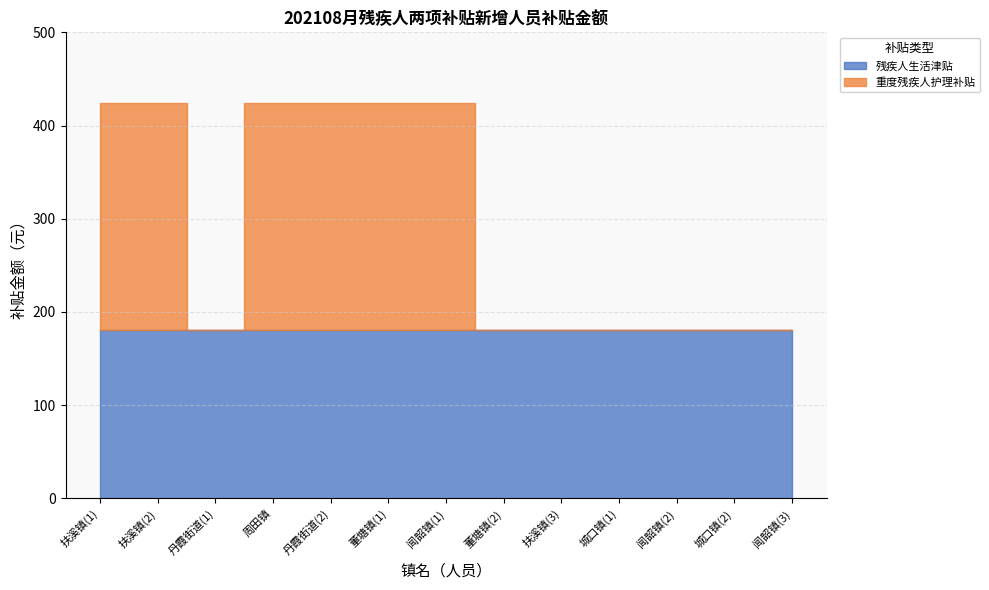

Between 城口镇 and 城口镇, which is larger?

城口镇